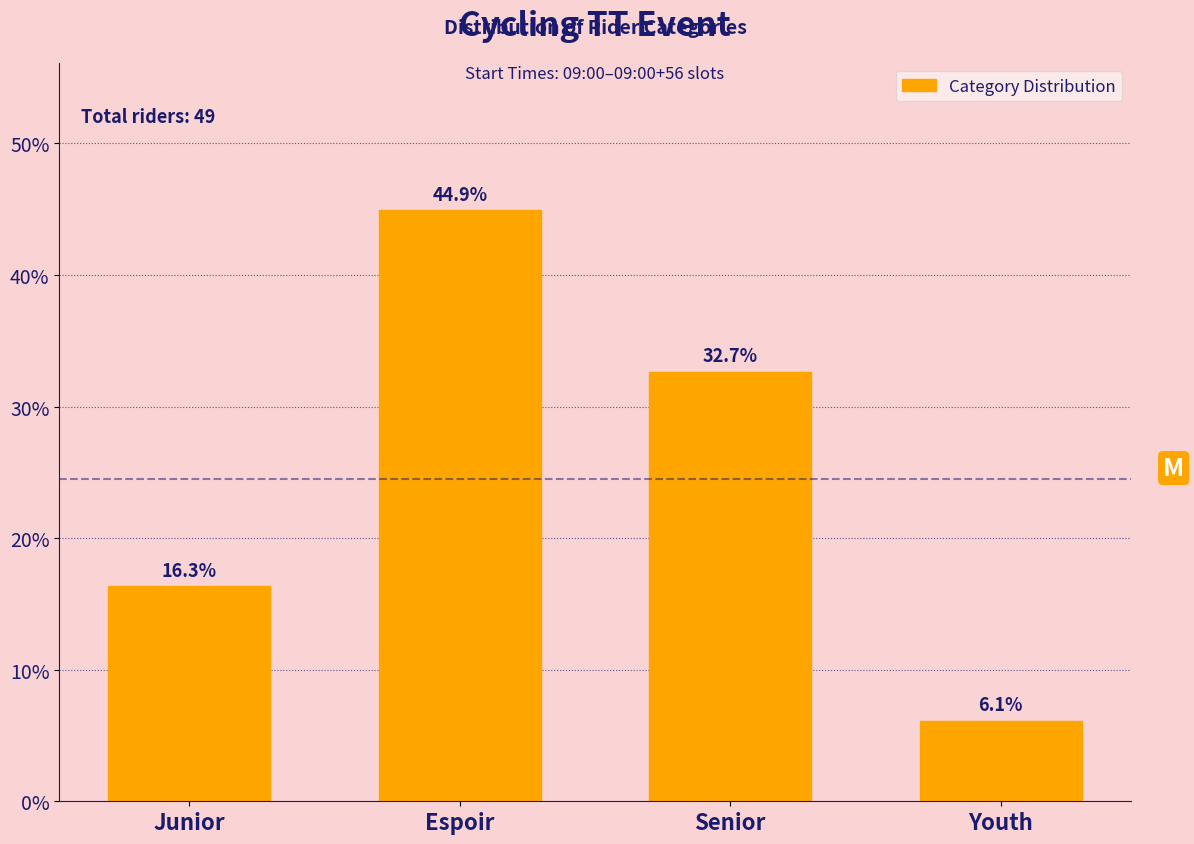

Reading right to left, what are all the values shown in this chart?

Youth=6.1	Senior=32.7	Espoir=44.9	Junior=16.3